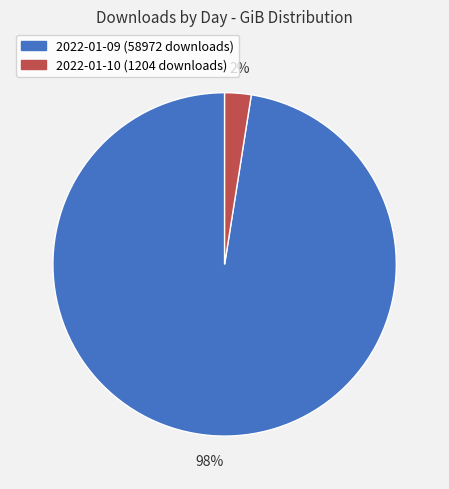

Is it true that 2022-01-10 is 2% of the pie?

True